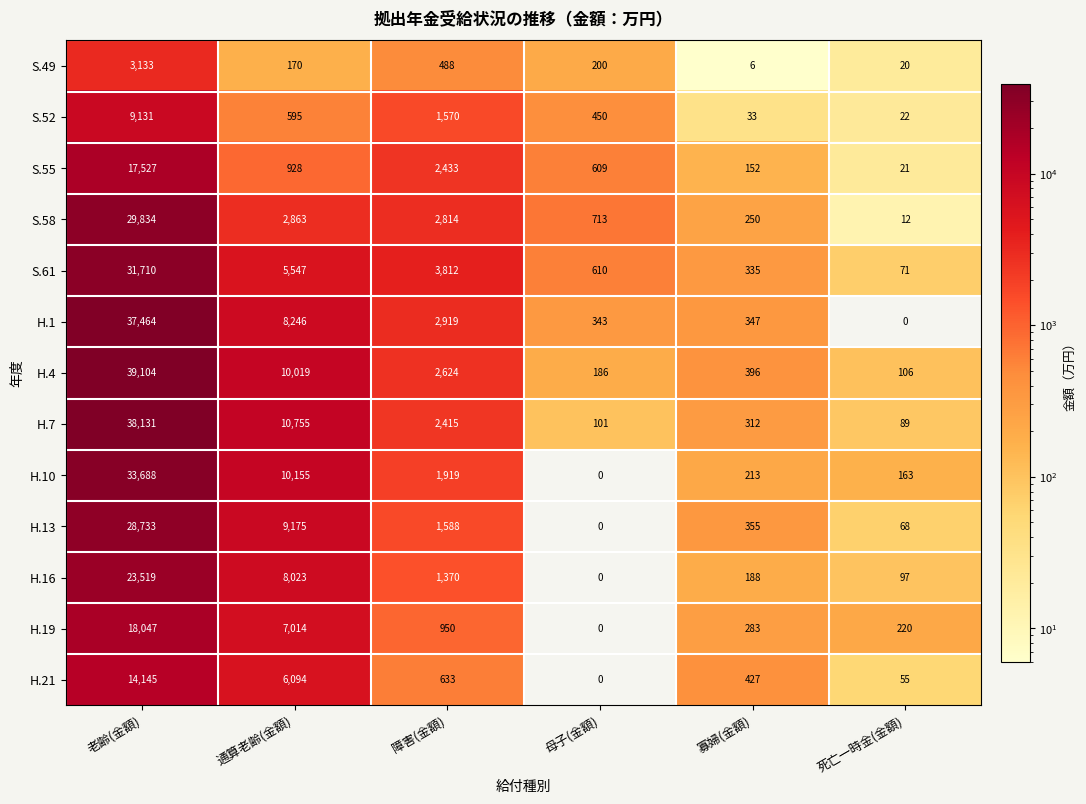

At which label does H.19 reach its minimum?

母子(金額)